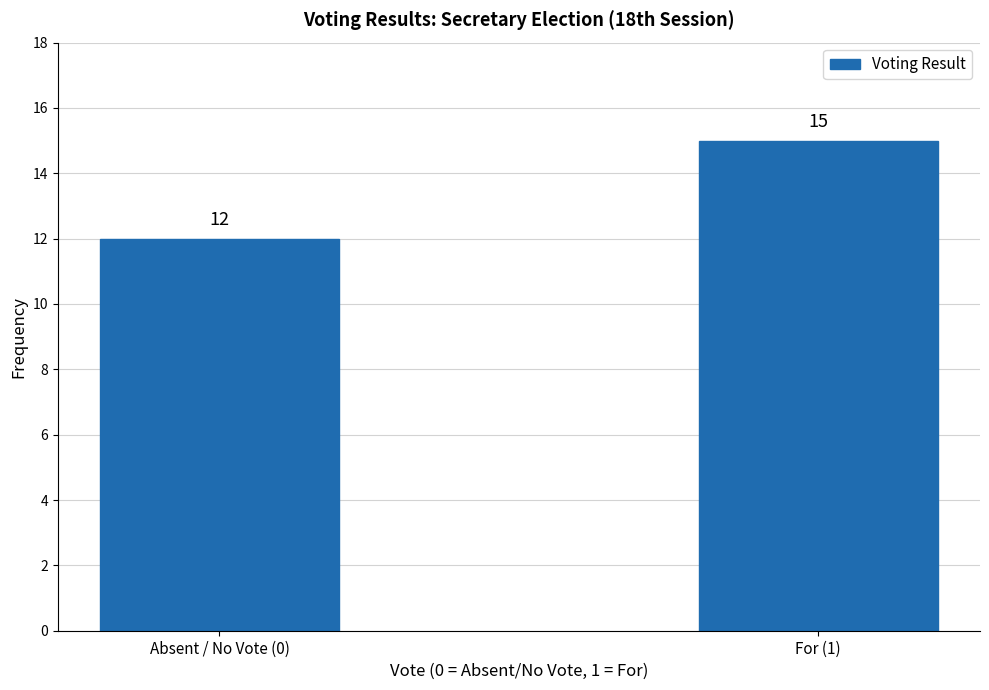

Reading left to right, what are all the values shown in this chart?

12	15